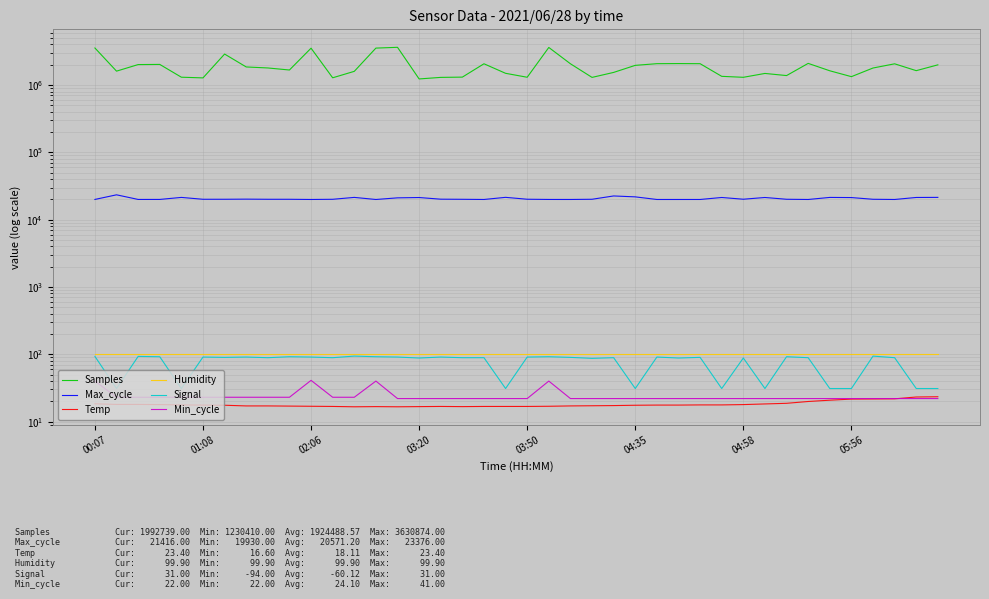

What is the minimum value shown in the chart?

16.6